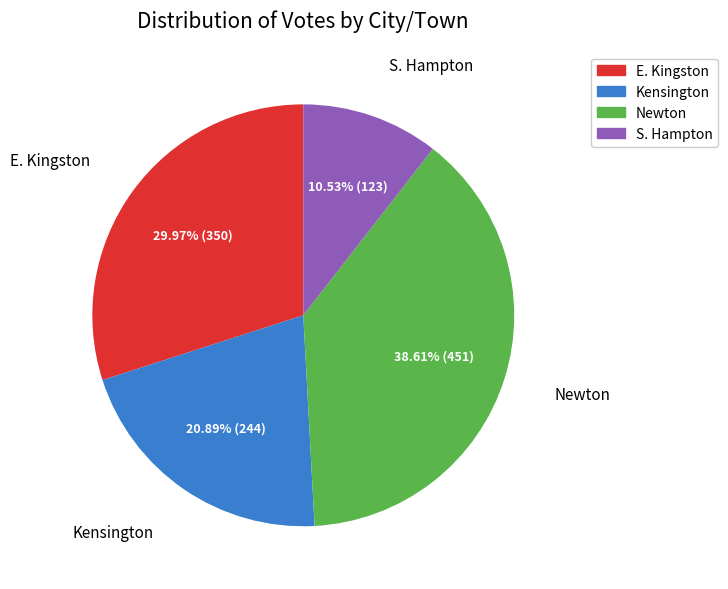

Does S. Hampton represent more than half of the total?

No